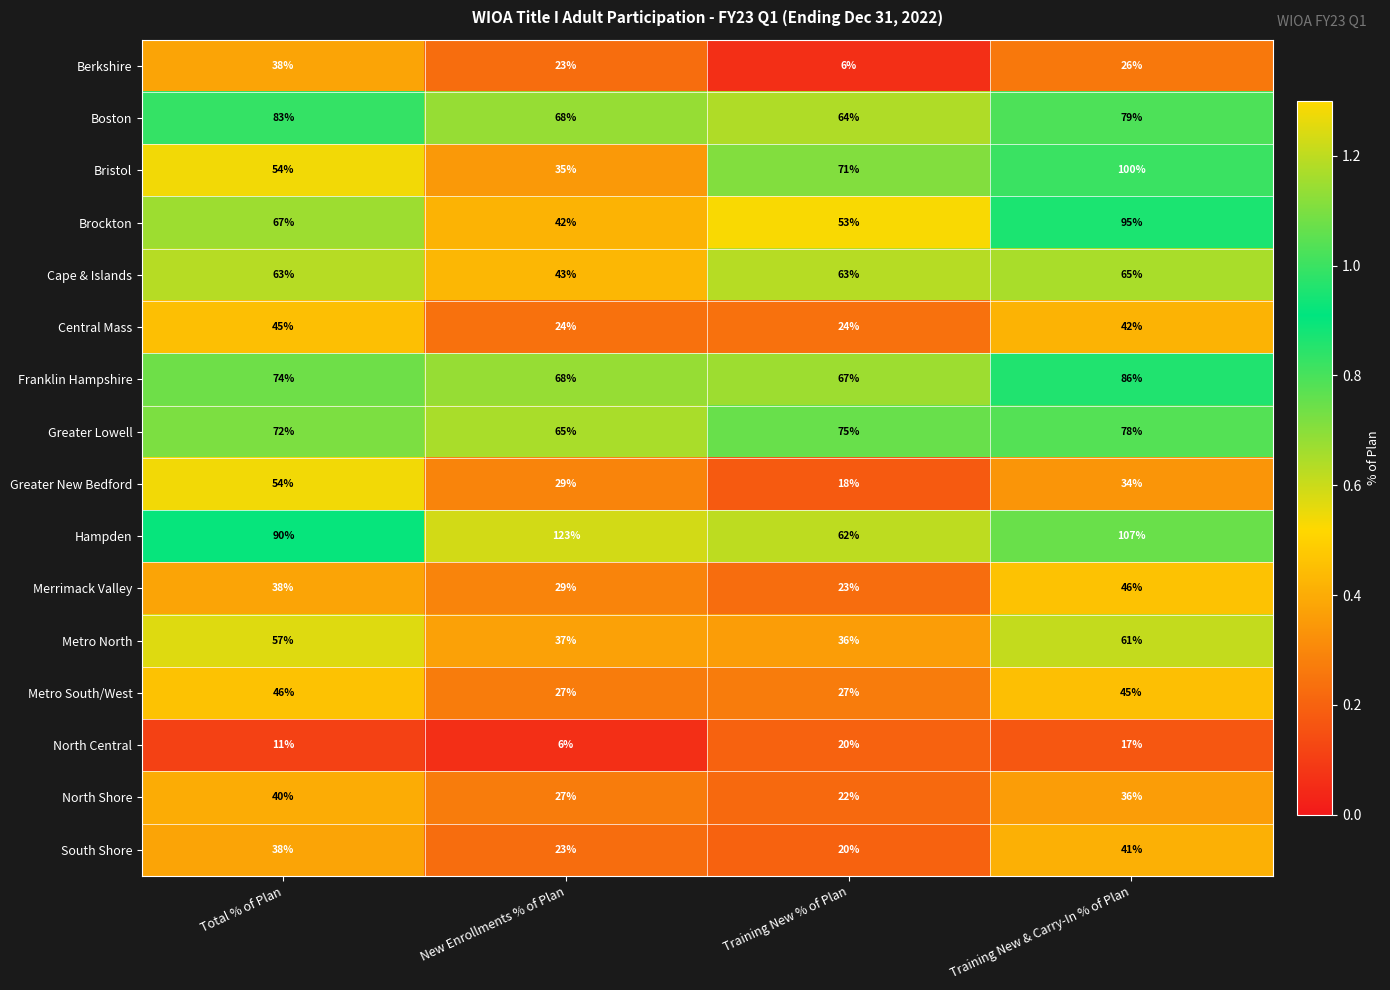

What is the average value of the Greater New Bedford series?

34